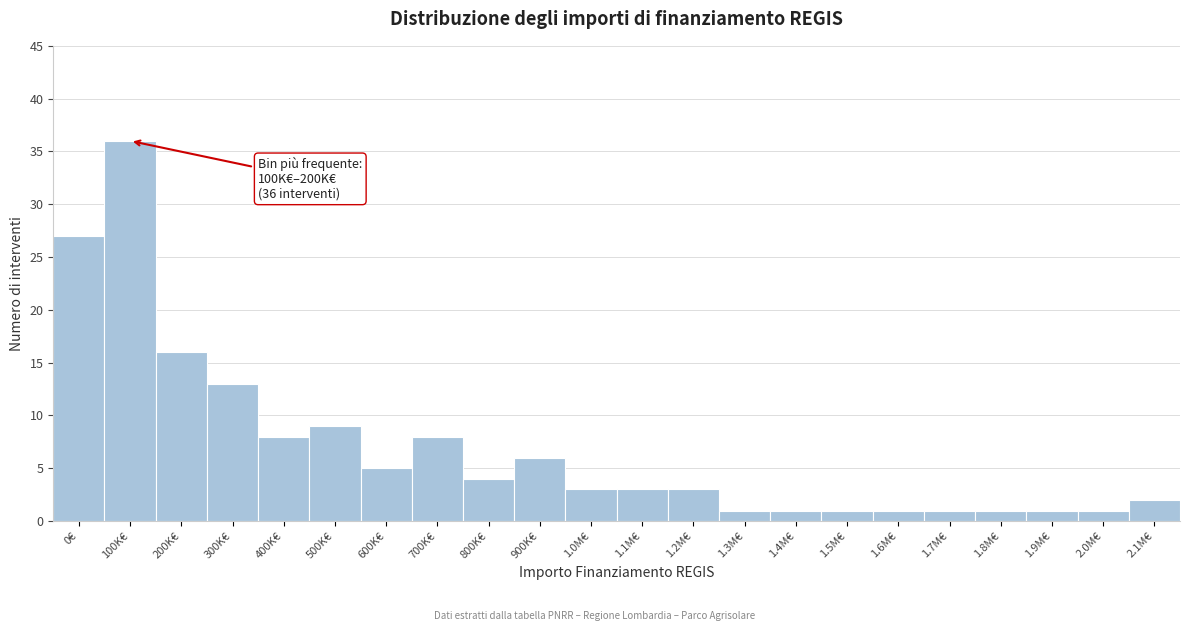

Reading left to right, what are all the values shown in this chart?

0€=27	100K€=36	200K€=16	300K€=13	400K€=8	500K€=9	600K€=5	700K€=8	800K€=4	900K€=6	1.0M€=3	1.1M€=3	1.2M€=3	1.3M€=1	1.4M€=1	1.5M€=1	1.6M€=1	1.7M€=1	1.8M€=1	1.9M€=1	2.0M€=1	2.1M€=2